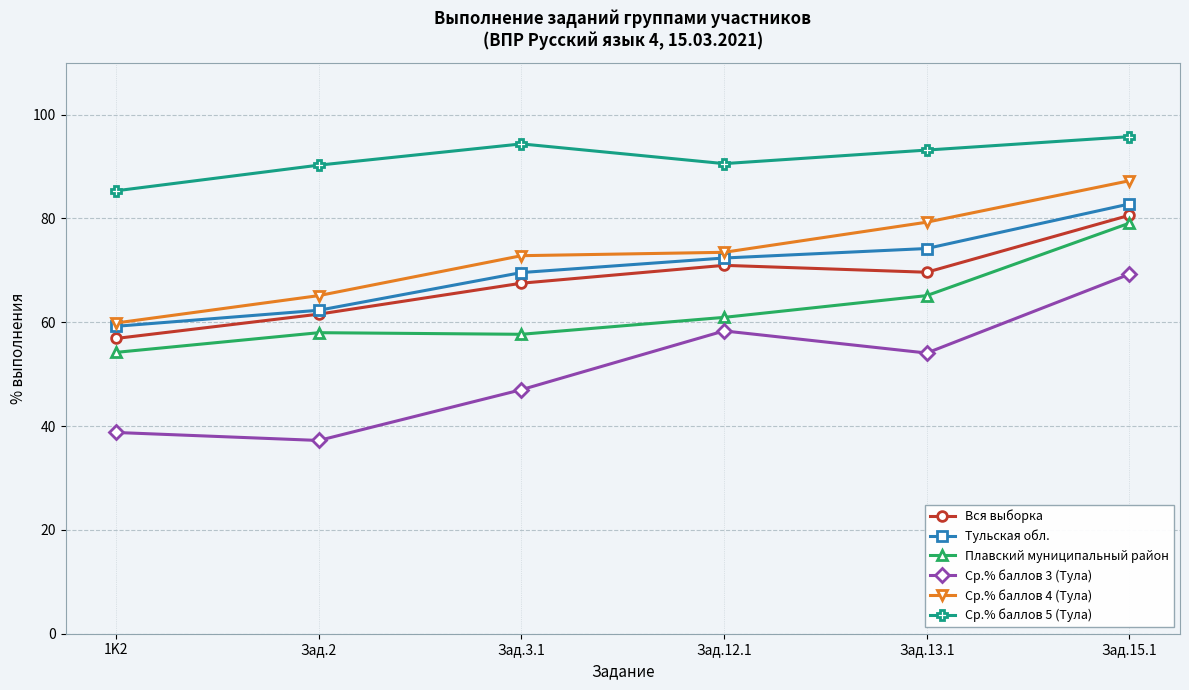

Which series changed the most between Зад.13.1 and Зад.15.1?

Ср.% баллов 3 (Тула)